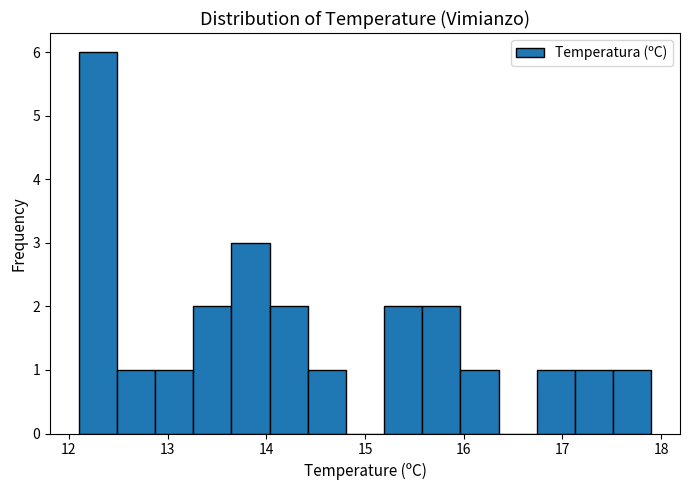

Around what value on the x-axis is the tallest bar? Give the approximate position of its centre, as read against the axis.

12.3